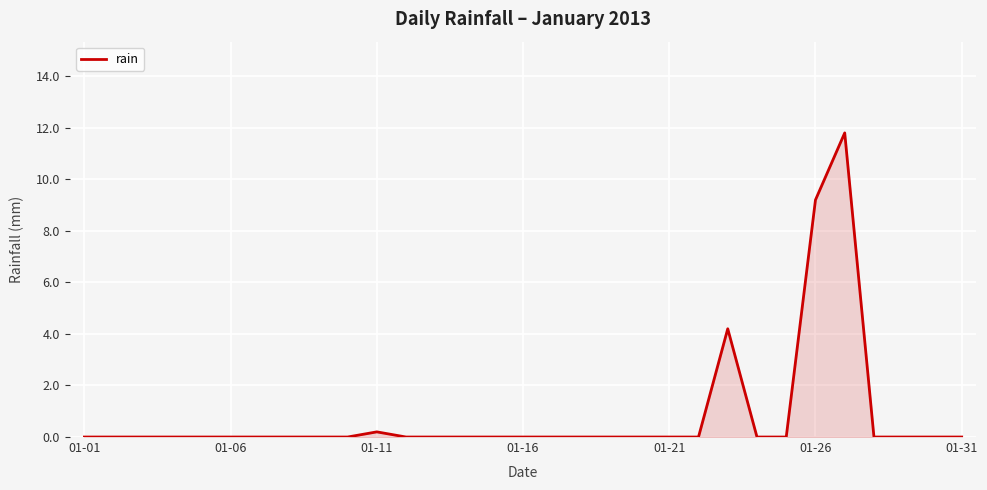

What is the greatest value displayed?

11.8